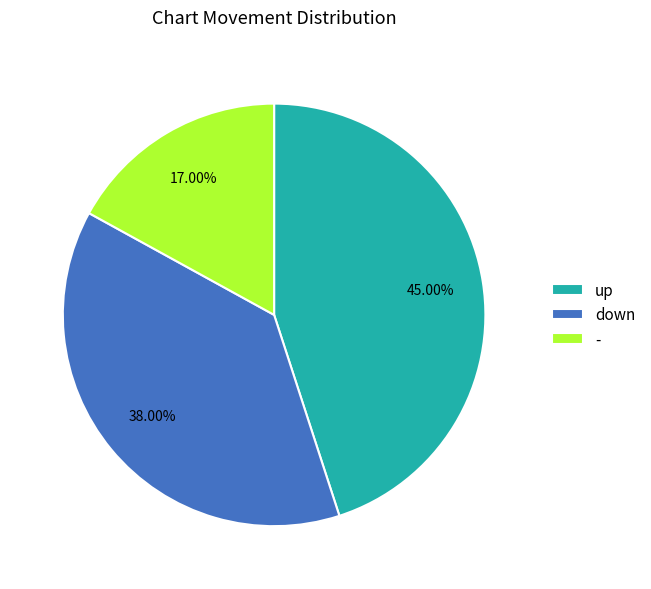

To the nearest percent, what is the average slice percentage?

33%